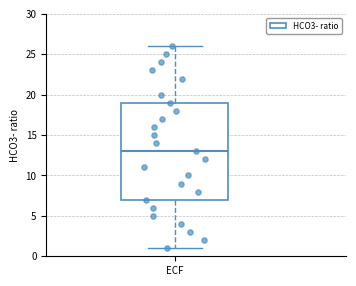

Where does the upper whisker of the box for ECF end on the y-axis? The values are not printed on the chart, so give them approximately, as read against the axis.

26